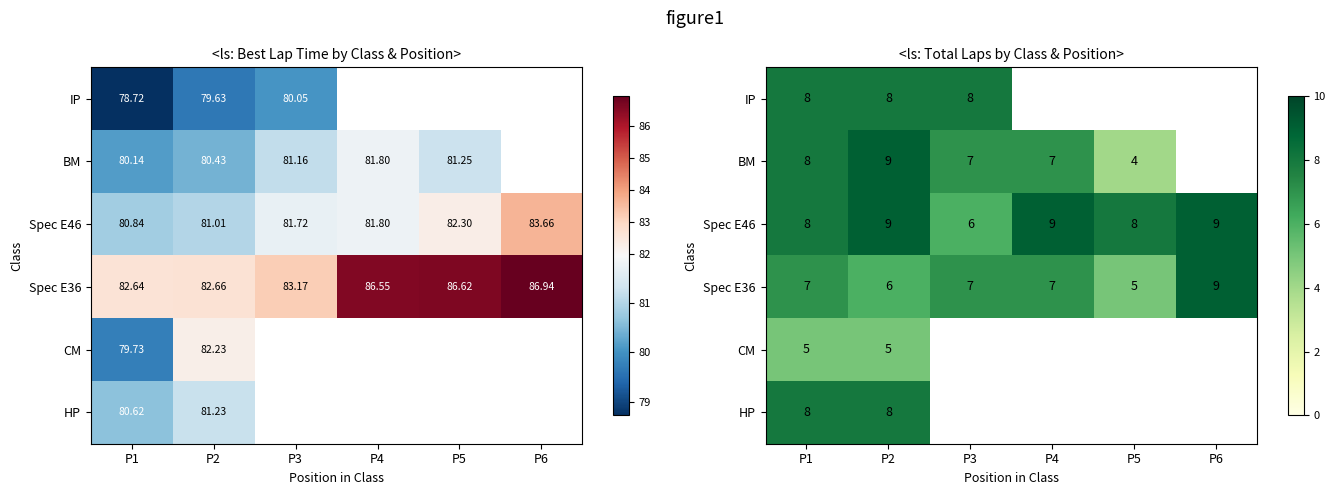

What is the sum of the Spec E36 values at P3 and P6?

16.0